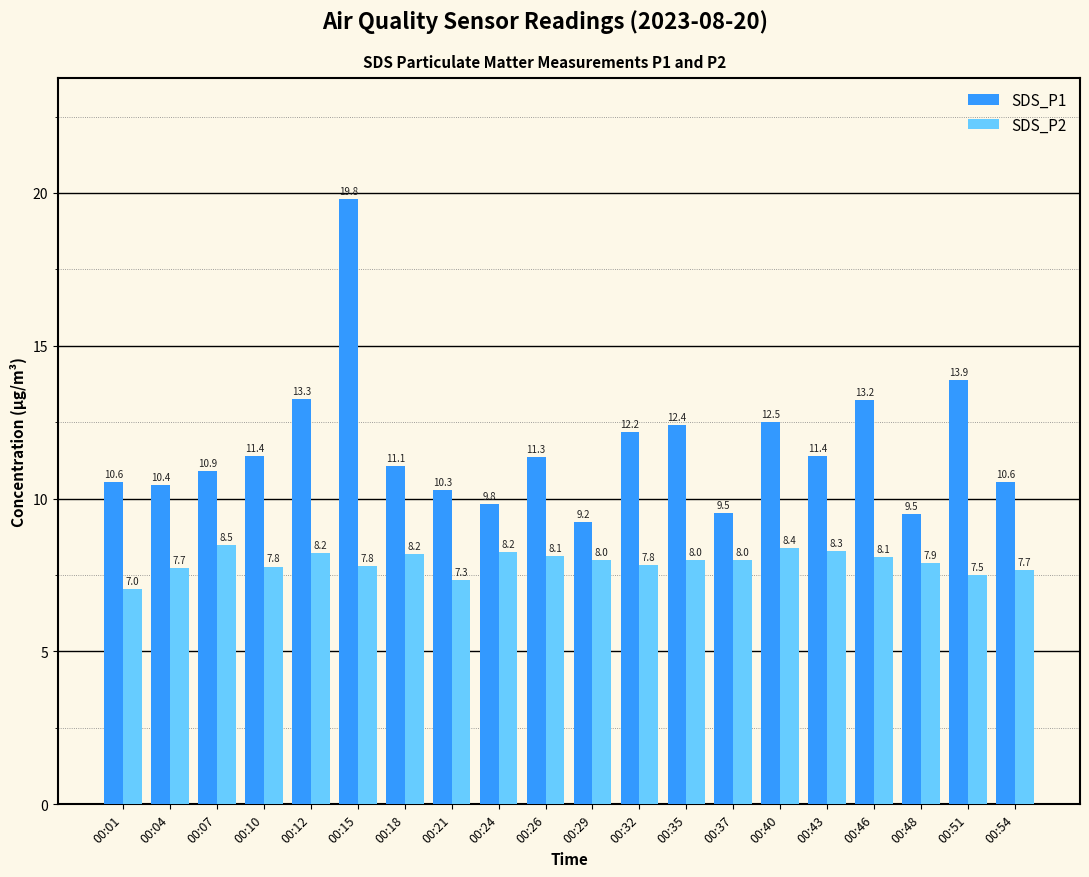

How many series are shown in this chart?

2